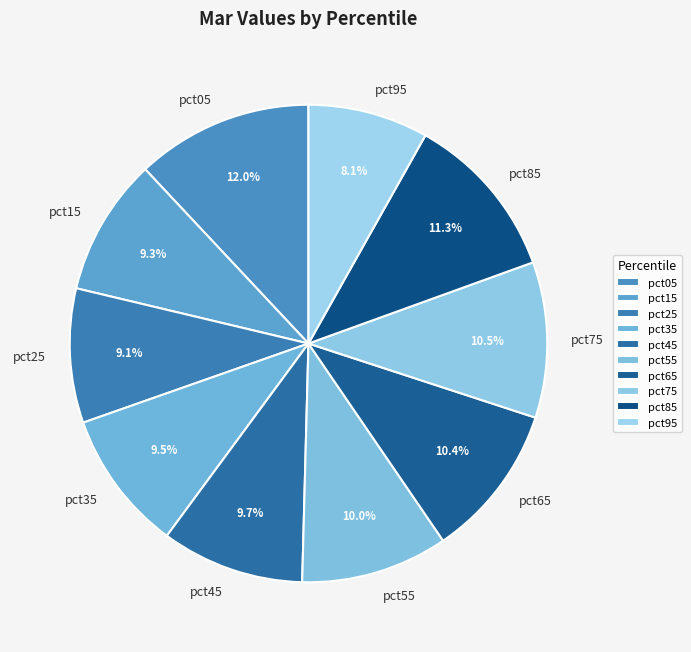

To the nearest percent, what is the difference between the largest and smallest slice percentages?

4%